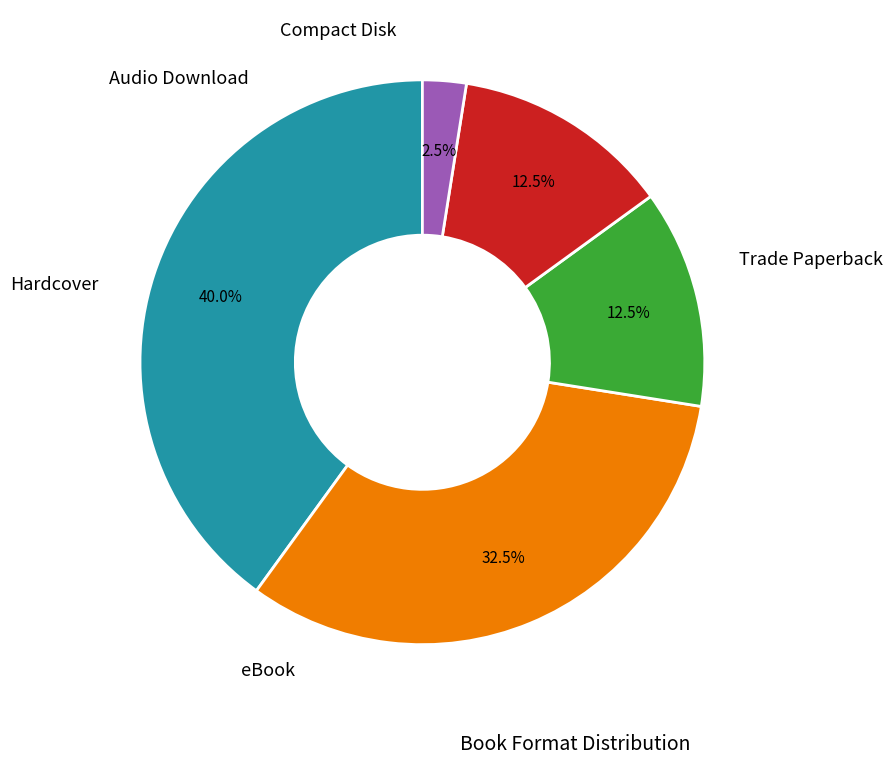

Is there a majority slice in this chart?

No